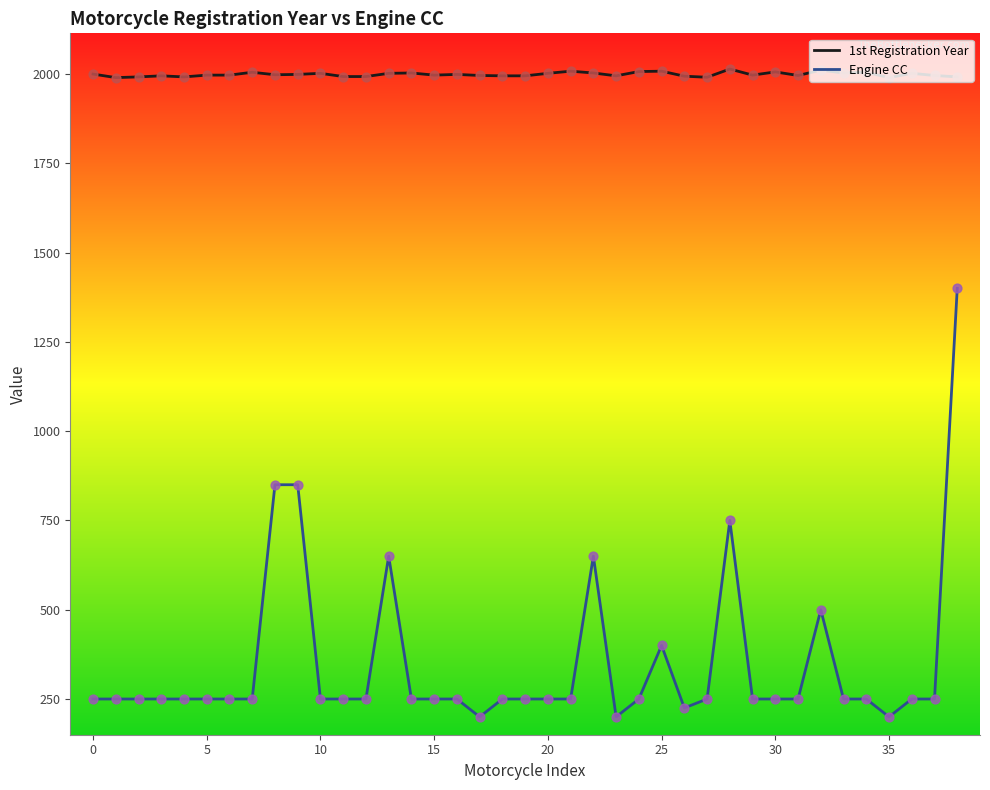

Which series has the largest total across all categories?

1st Registration Year